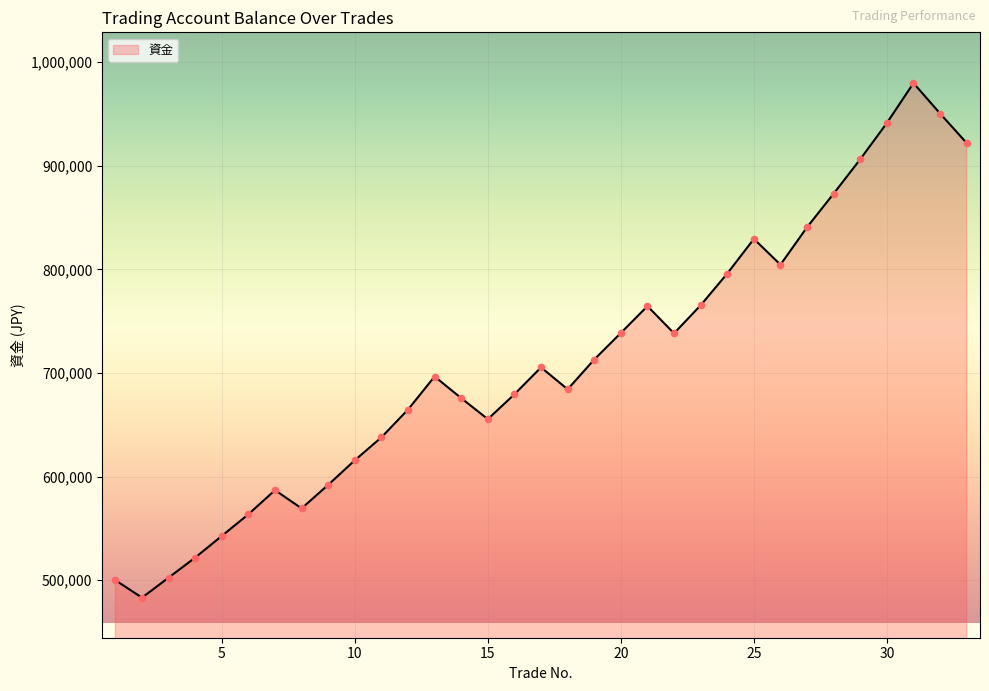

What is the difference between the maximum and minimum values?

496672.8